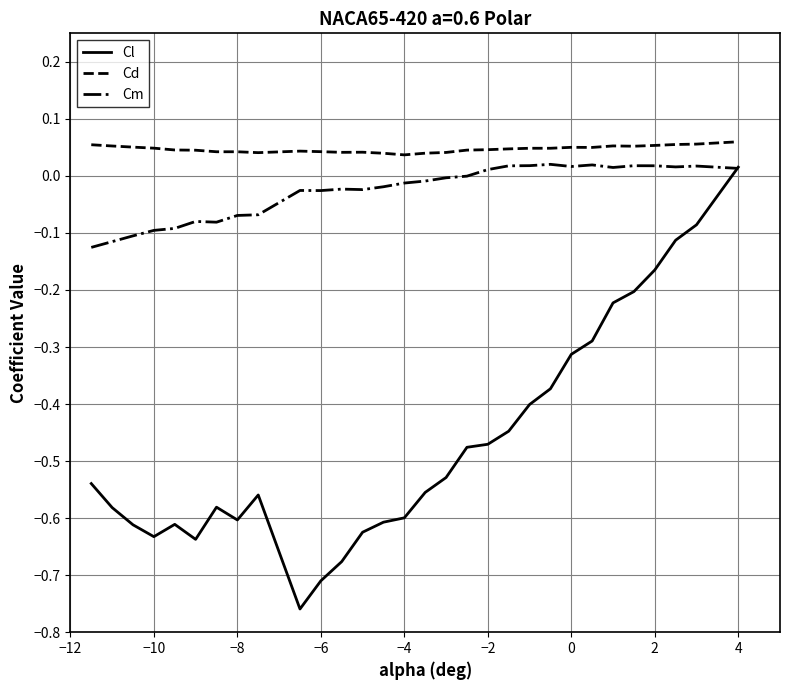

Which series has the largest total across all categories?

Cd